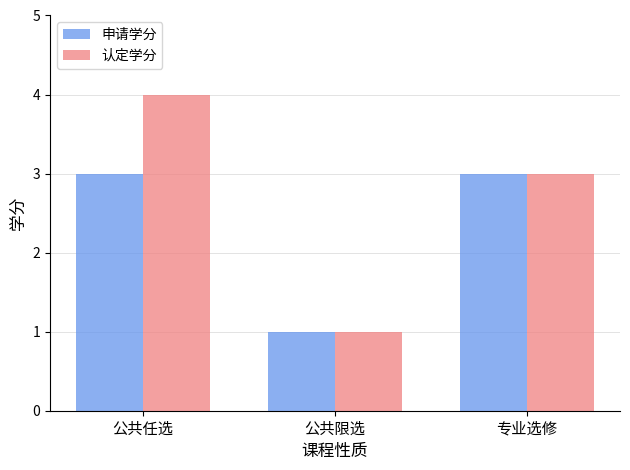

Read the 认定学分 value at 公共任选.

4